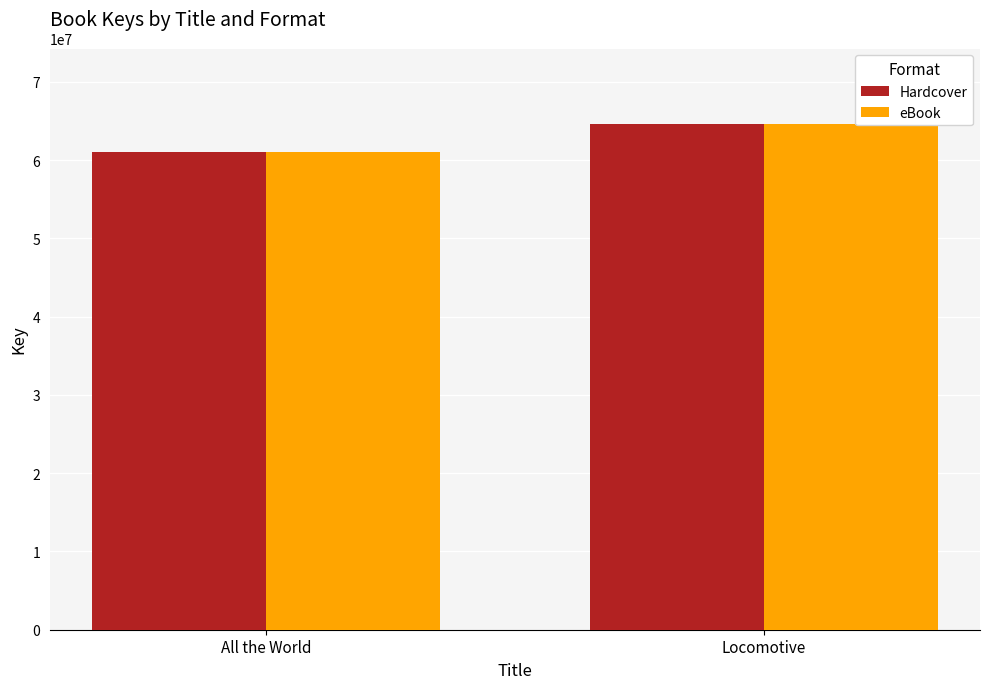

How many bars are there in total?

4